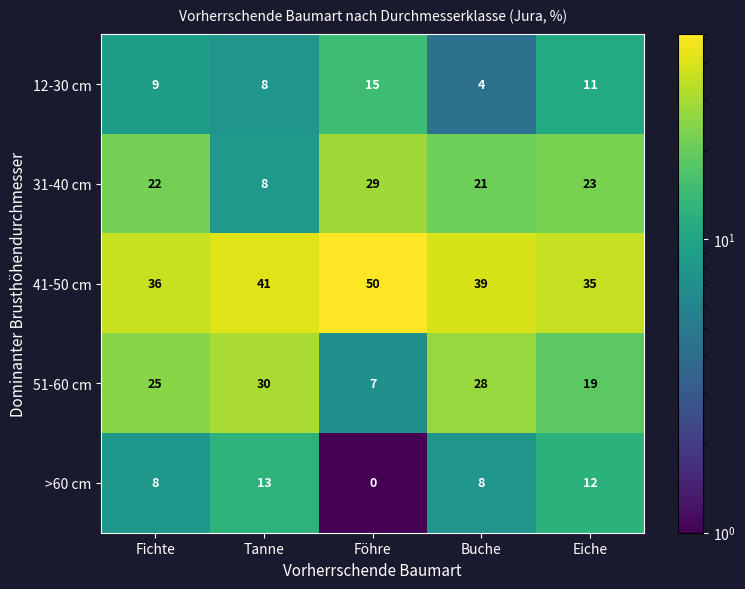

Which series changed the most between Fichte and Eiche?

51-60 cm